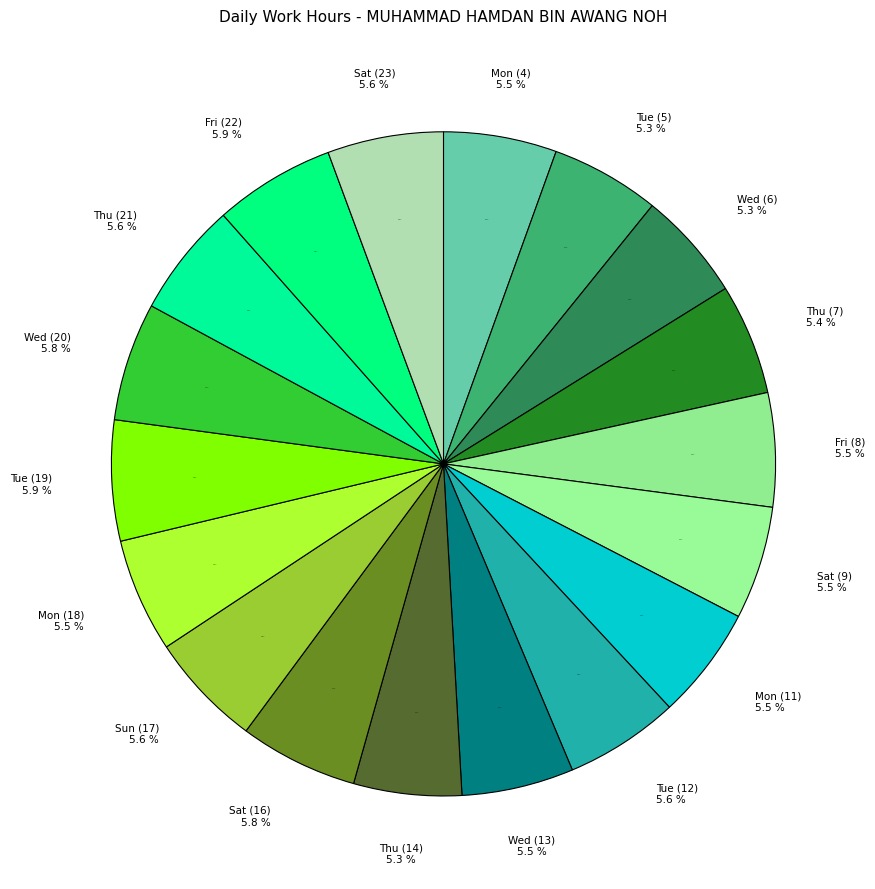

What percentage is the Thu (7) slice, to the nearest percent?

5%